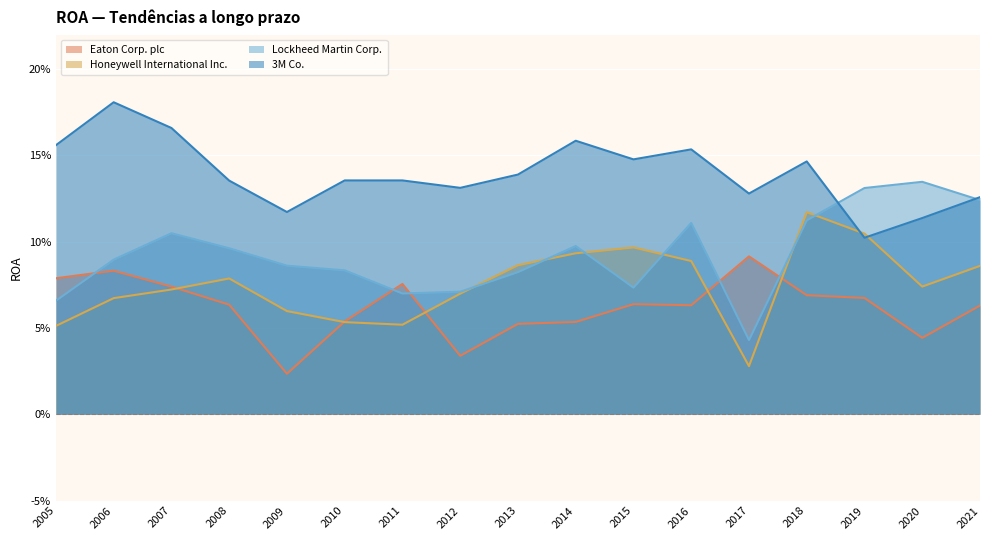

Does the chart display data point markers on the line(s)?

No